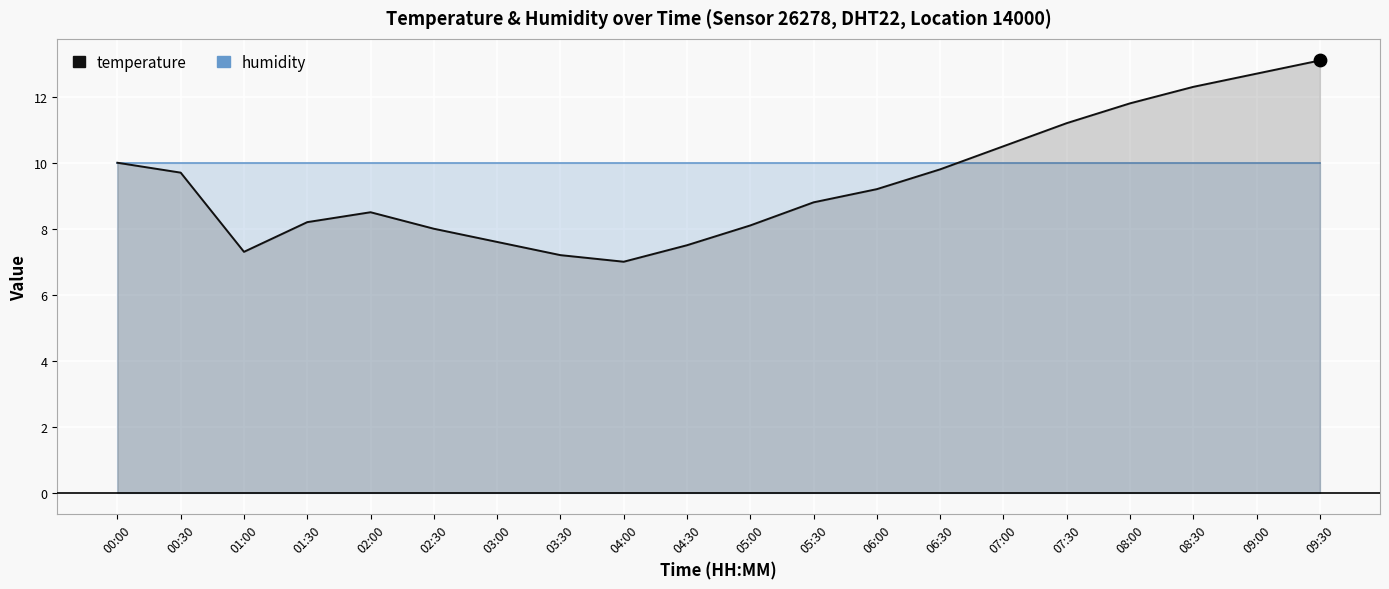

Which has a higher value, 00:30 or 06:00?

00:30